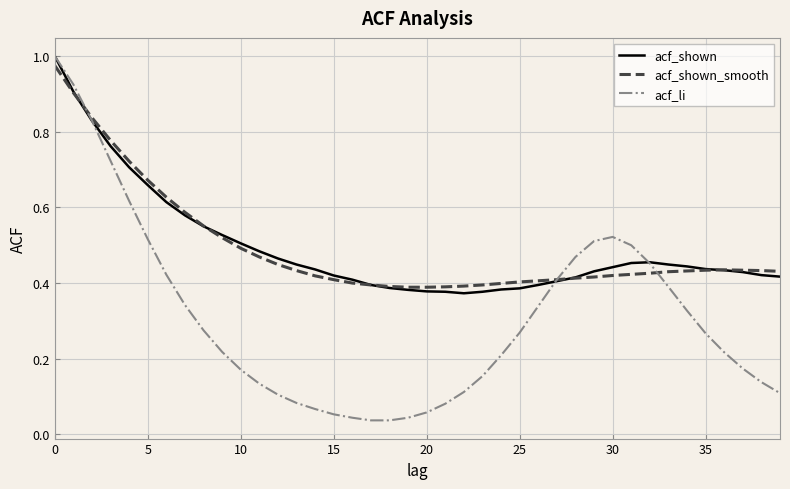

Which series has the largest range (max minus min)?

acf_li